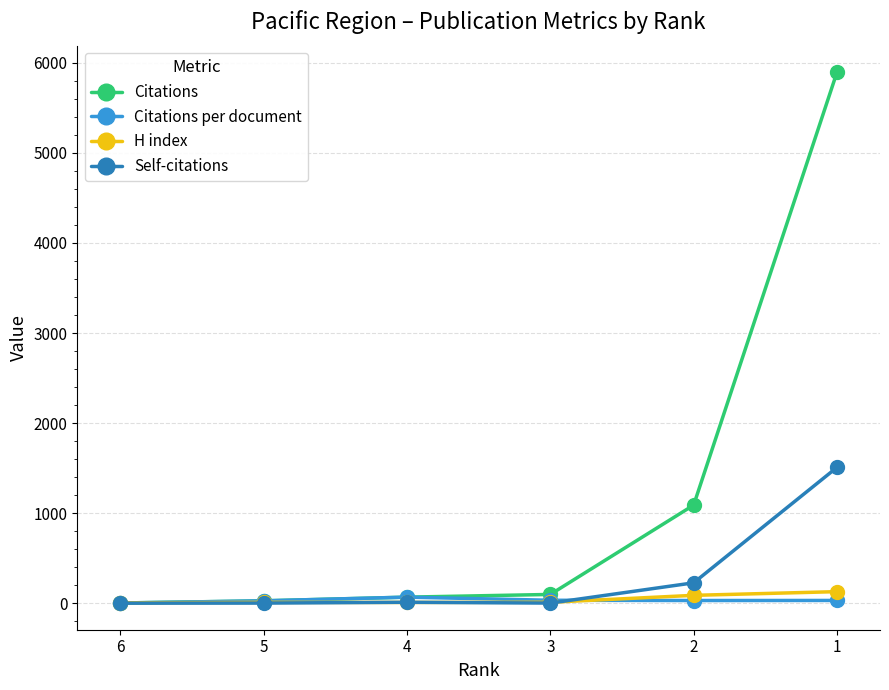

Rank the categories by H index value from lowest to highest.

6, 4, 5, 3, 2, 1